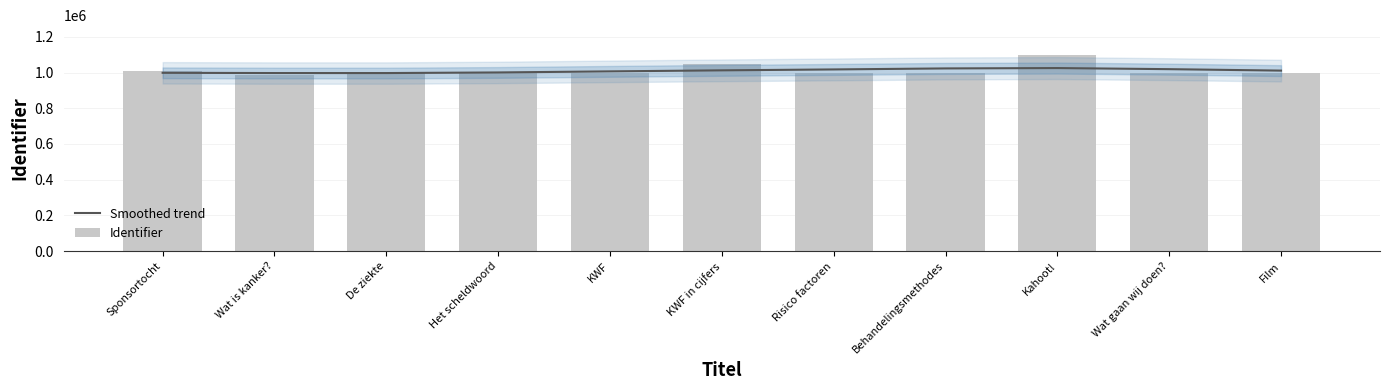

What is the difference between the maximum and second lowest values in the Smoothed trend series?

27931.7